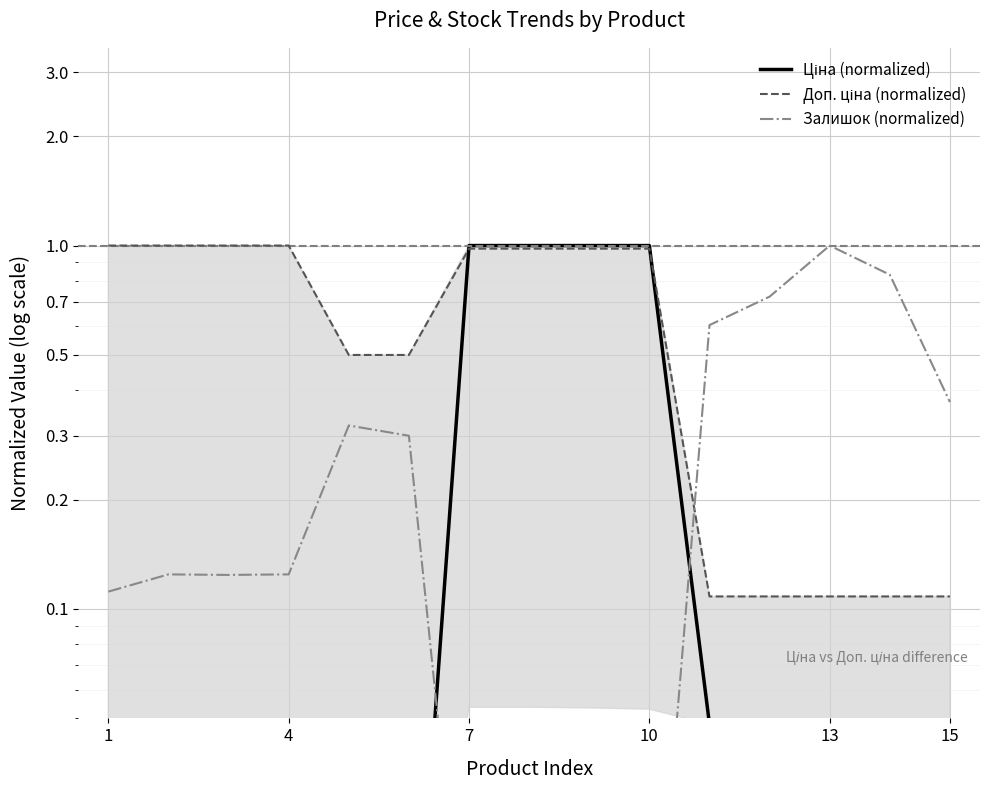

What is the spread (max minus min) of values at 4?

1.0